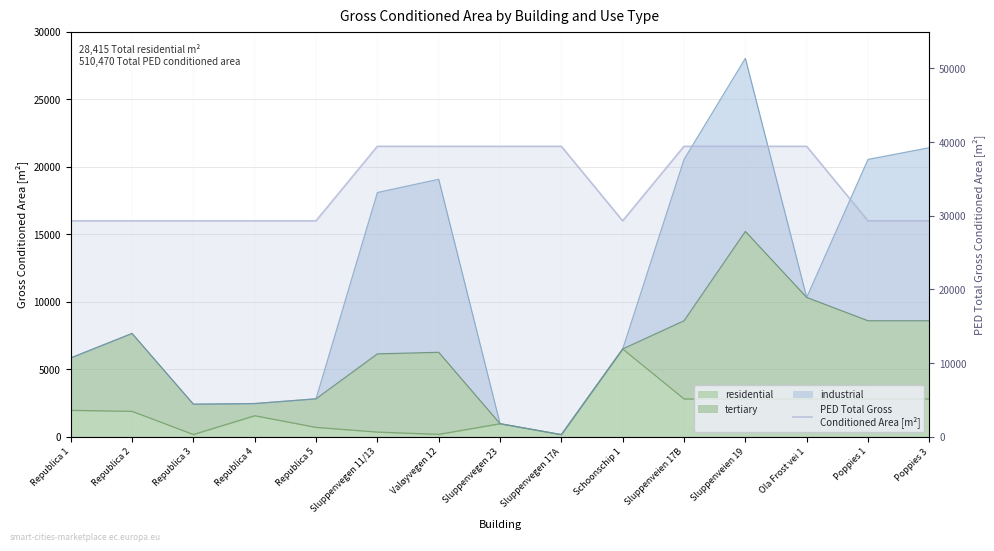

What is the maximum value shown in the chart?

39426